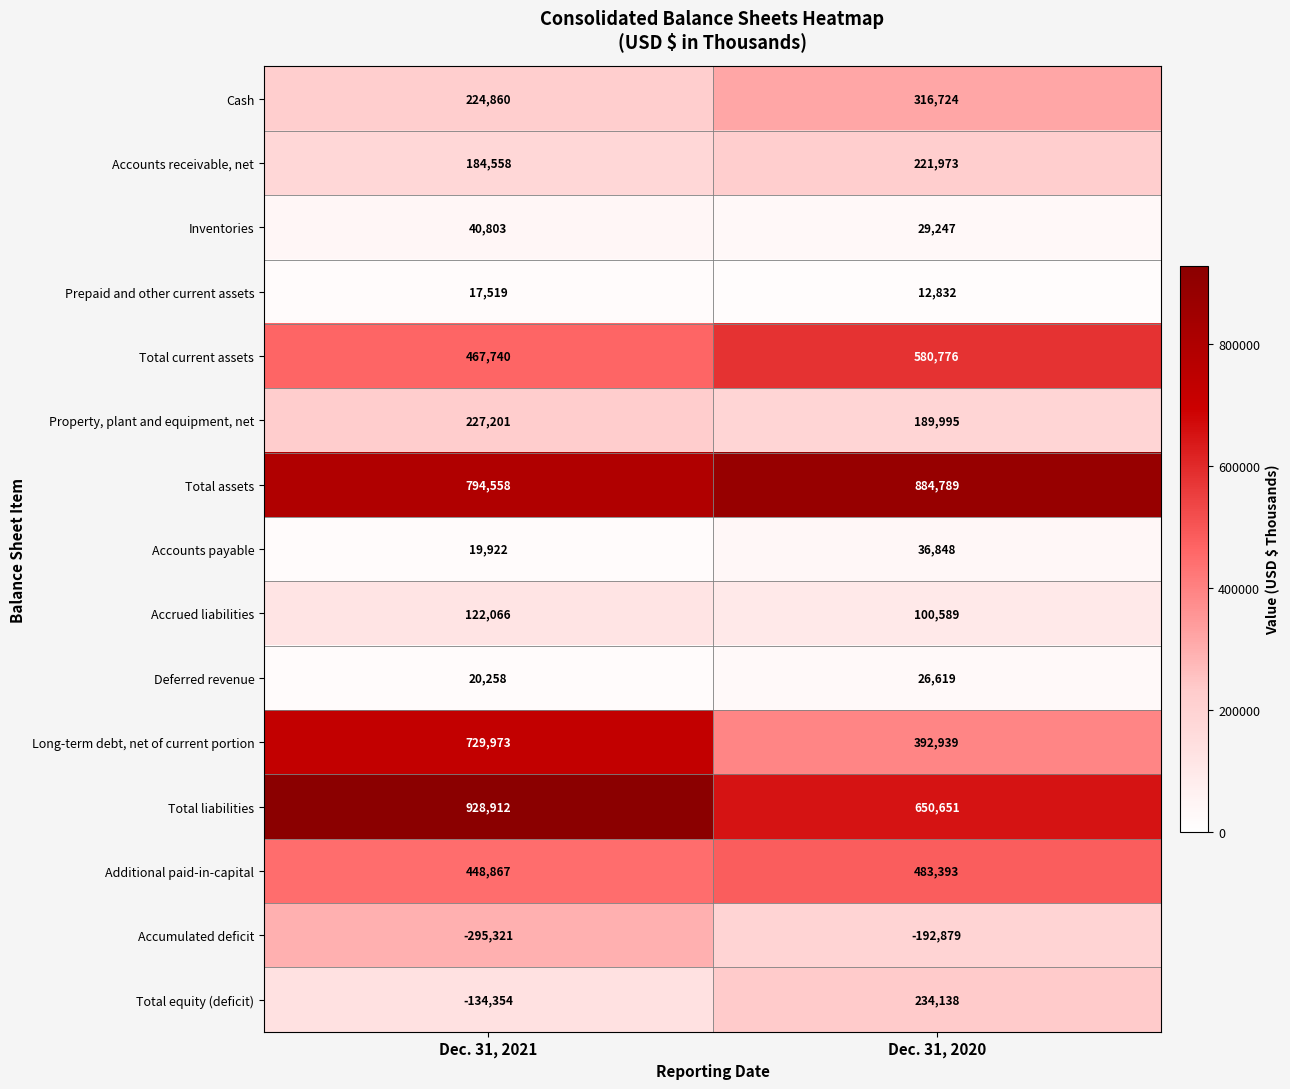

What is the minimum value shown in the chart?

-295321